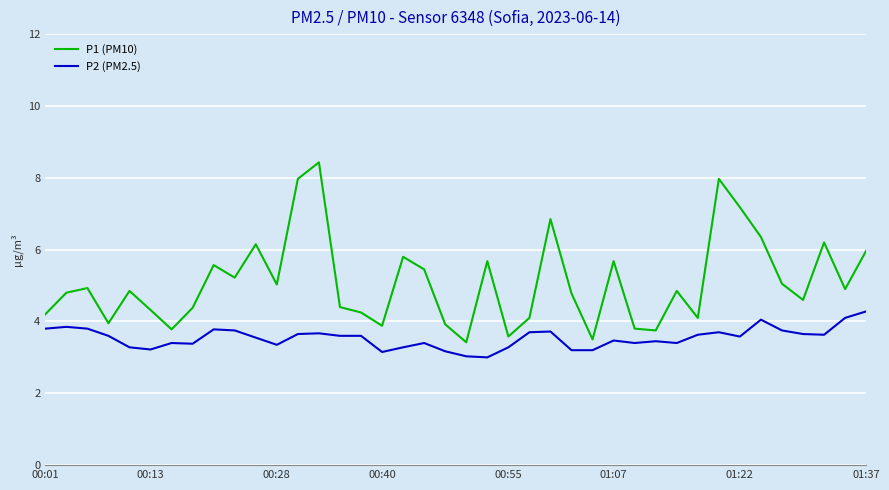

Which series has the largest range (max minus min)?

P1 (PM10)